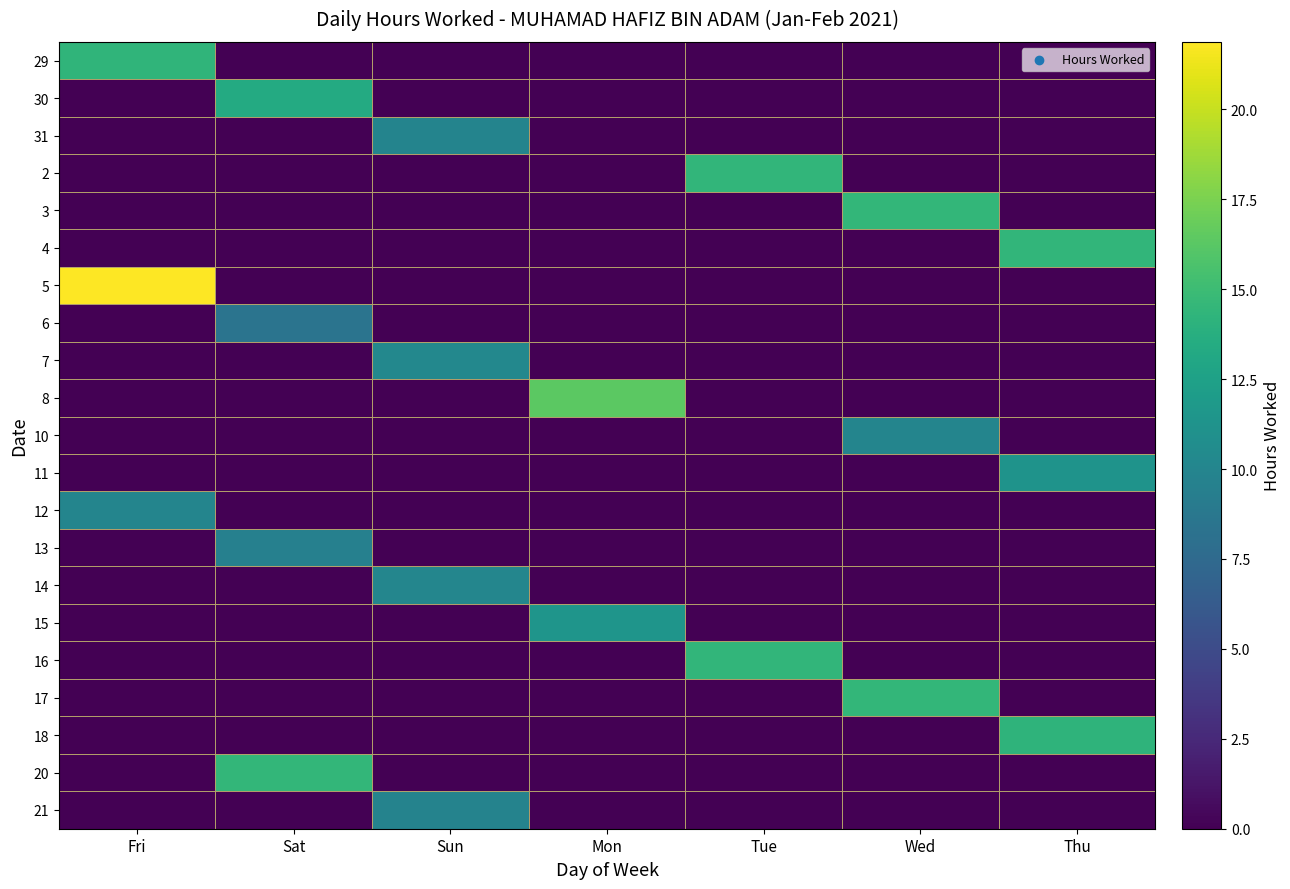

At which category is the sum across all series the highest?

Fri